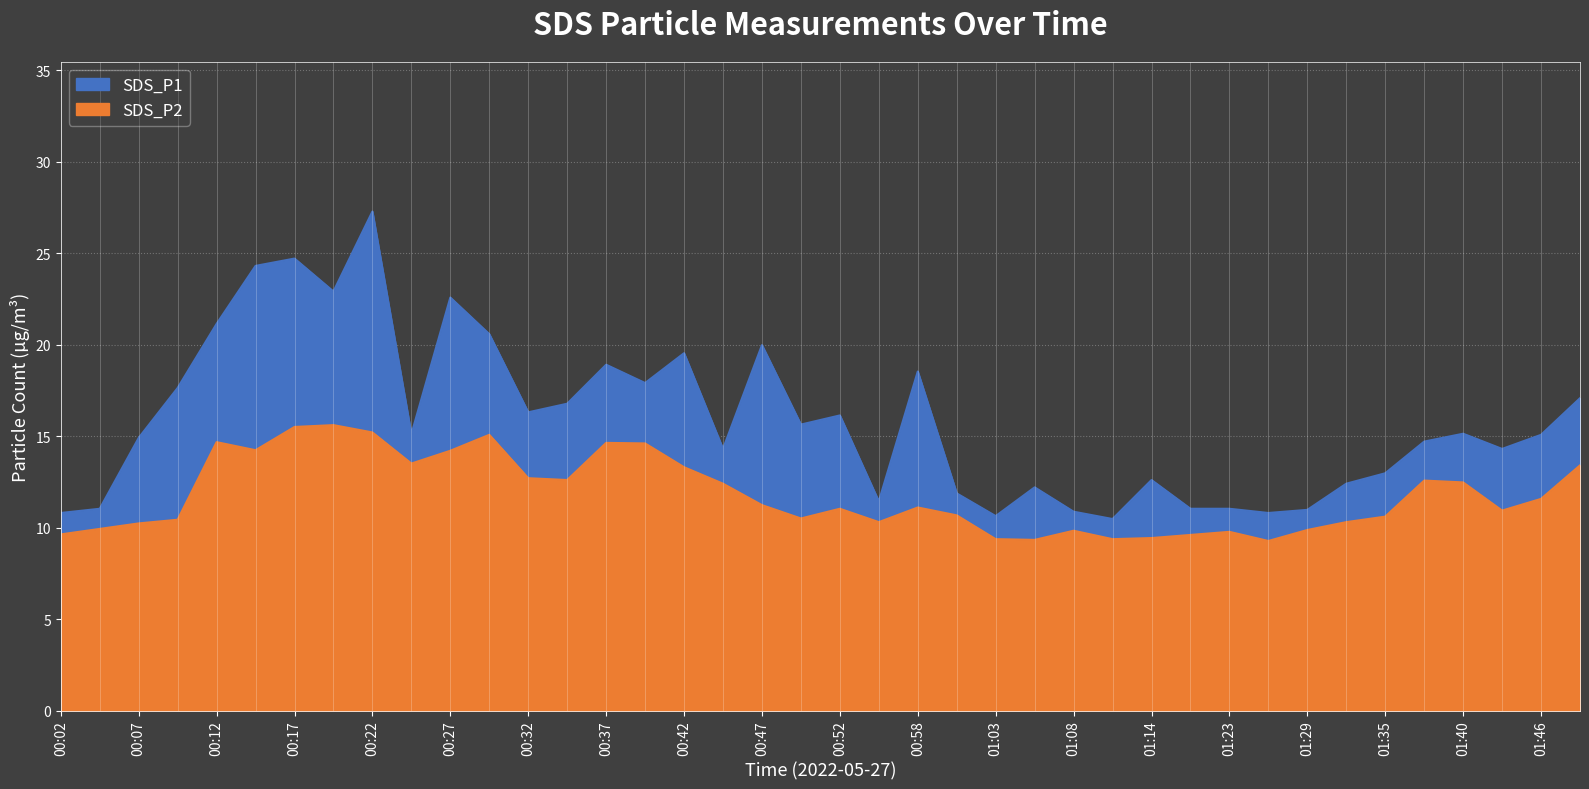

At which category does the chart reach its peak across all series?

00:22